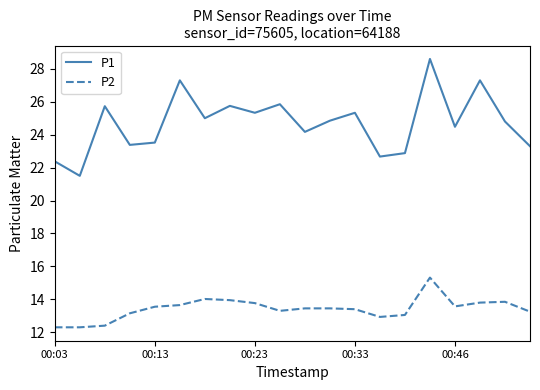

True or false: P2 has more than 2 points higher than both neighbors.

True